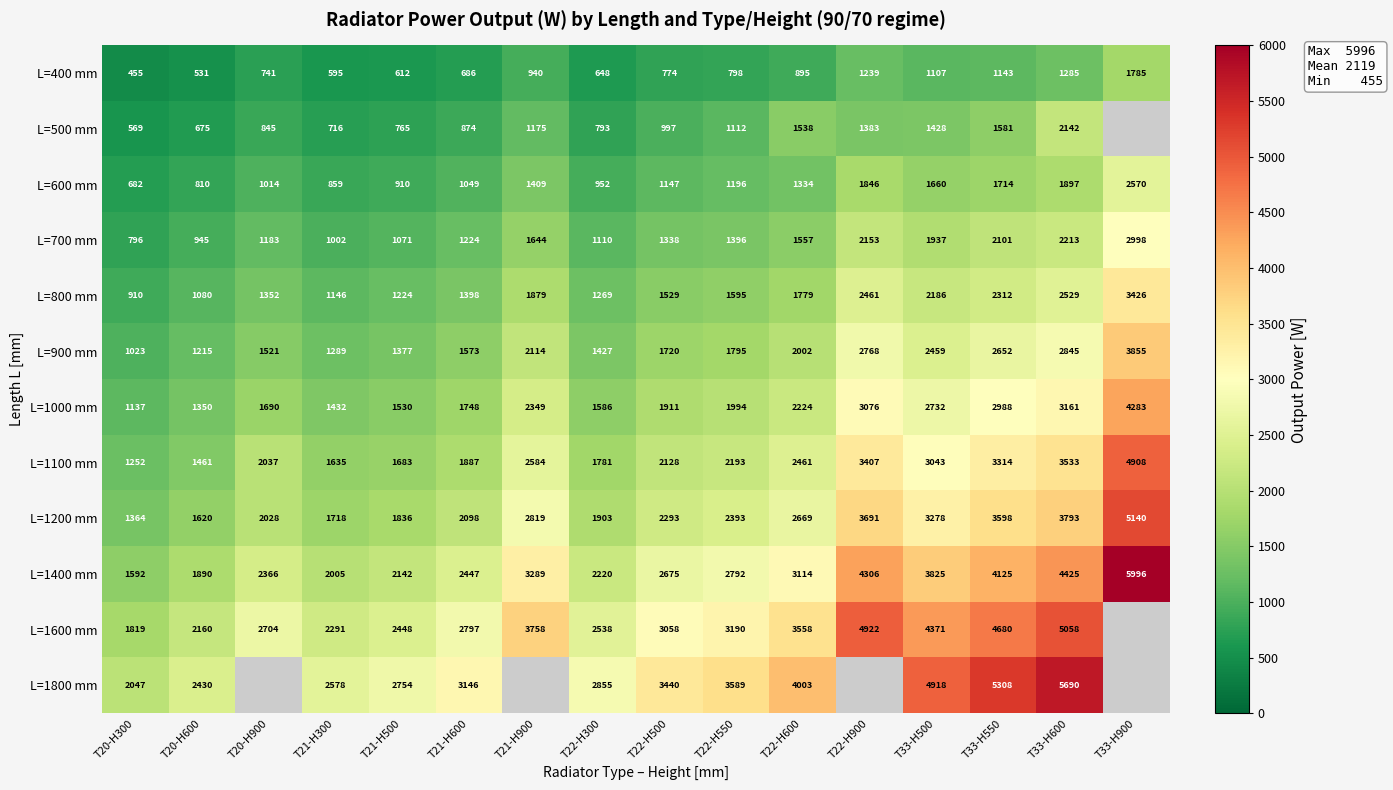

What is the spread (max minus min) of values at T20-H900?

1963.0